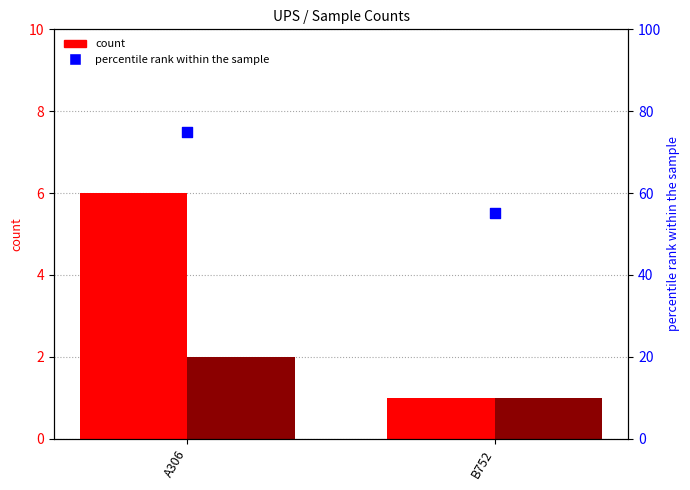

Is the value of UPS2768 at A306 greater than the value of percentile rank within the sample at B752?

No